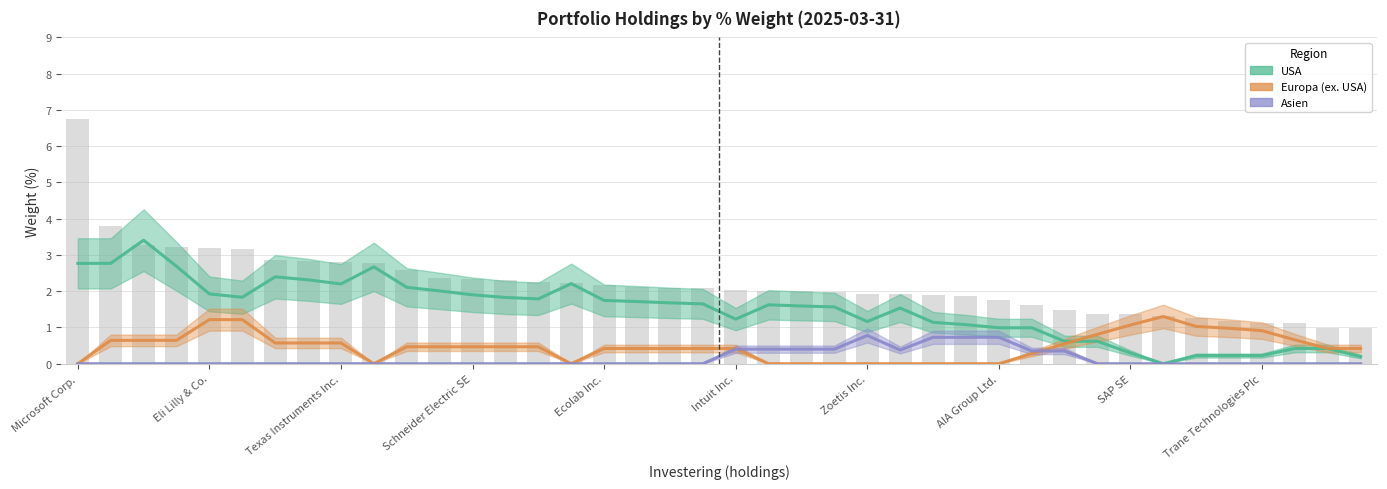

What is the sum of all Europa (ex. USA) values?

18.9